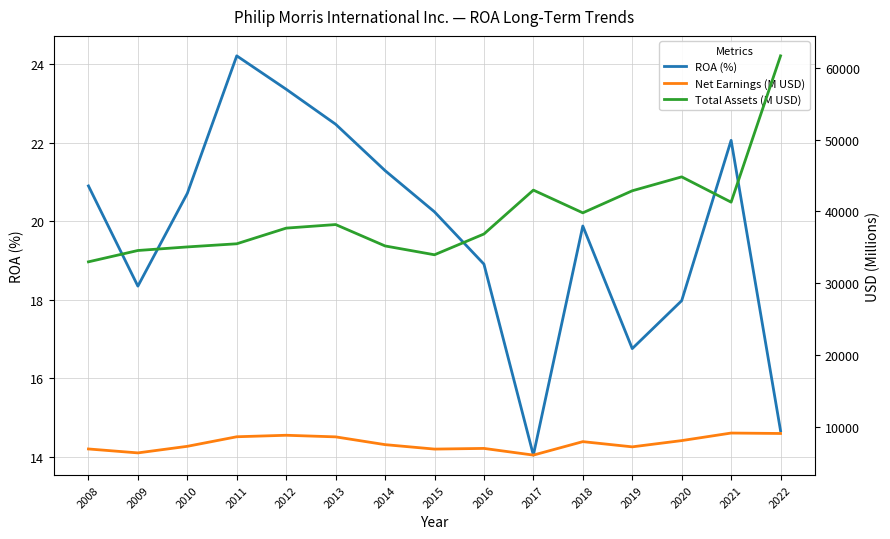

The value of Total Assets (M USD) at 2012 is 37670.0. True or false?

True